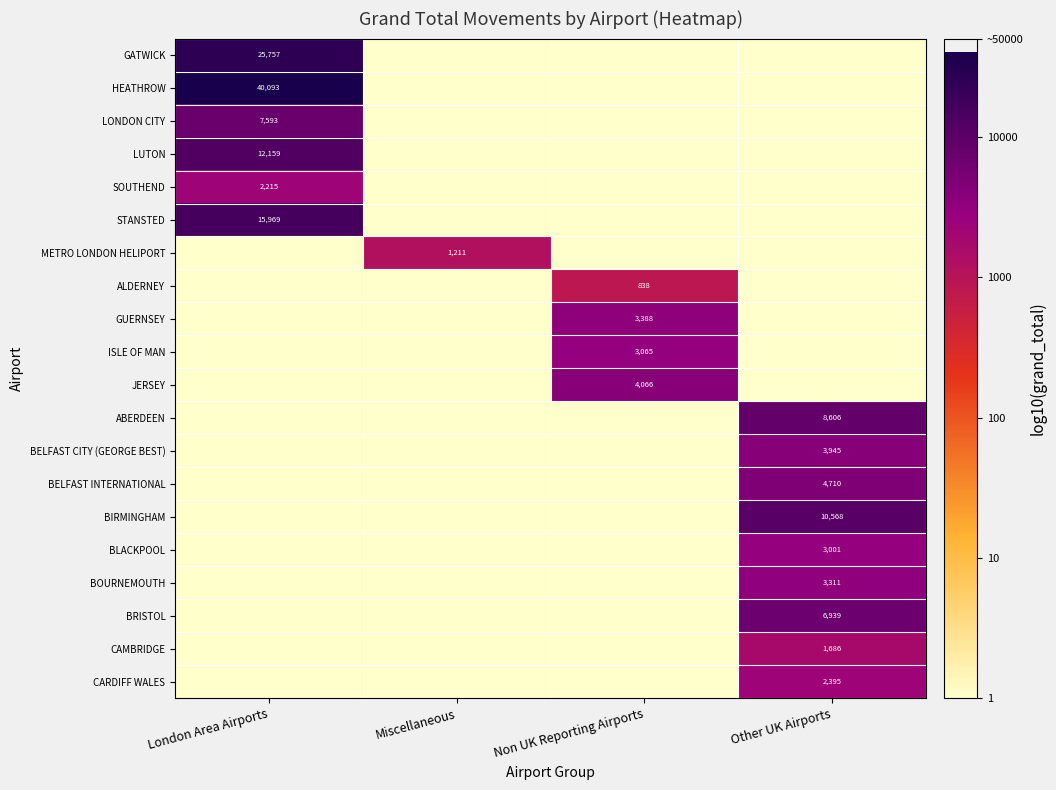

At how many categories does at least one series exceed 1?

4